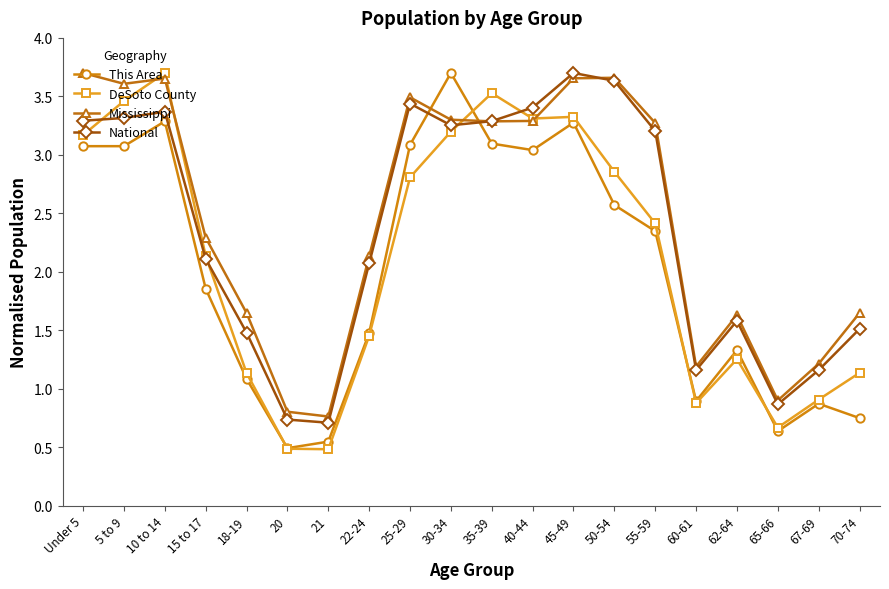

At which label does DeSoto County reach its peak?

10 to 14